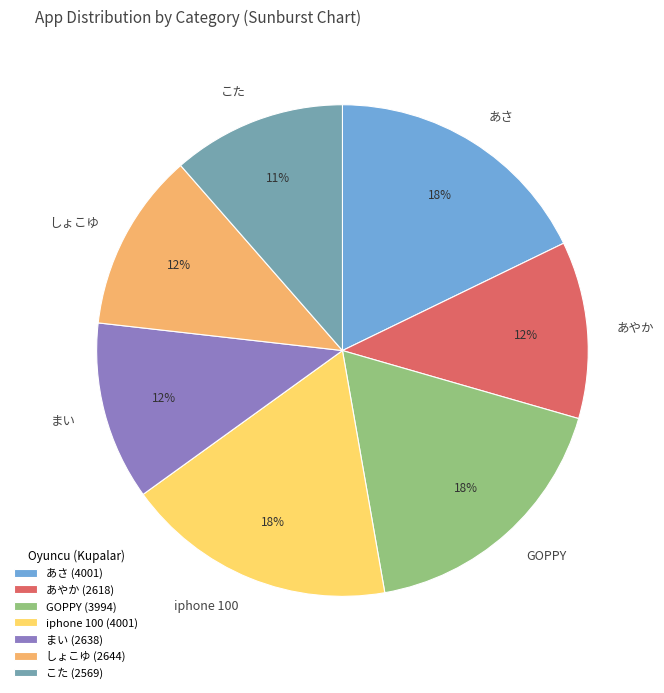

To the nearest percent, what is the combined percentage of しょこゆ and あさ?

30%